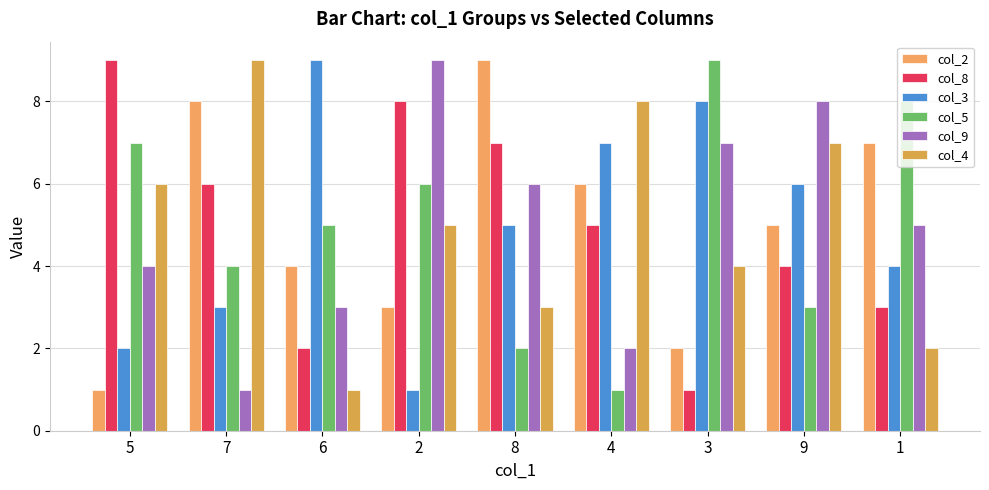

Reading right to left, what are all the values shown in this chart?

col_2: 1=7	9=5	3=2	4=6	8=9	2=3	6=4	7=8	5=1
col_8: 1=3	9=4	3=1	4=5	8=7	2=8	6=2	7=6	5=9
col_3: 1=4	9=6	3=8	4=7	8=5	2=1	6=9	7=3	5=2
col_5: 1=8	9=3	3=9	4=1	8=2	2=6	6=5	7=4	5=7
col_9: 1=5	9=8	3=7	4=2	8=6	2=9	6=3	7=1	5=4
col_4: 1=2	9=7	3=4	4=8	8=3	2=5	6=1	7=9	5=6